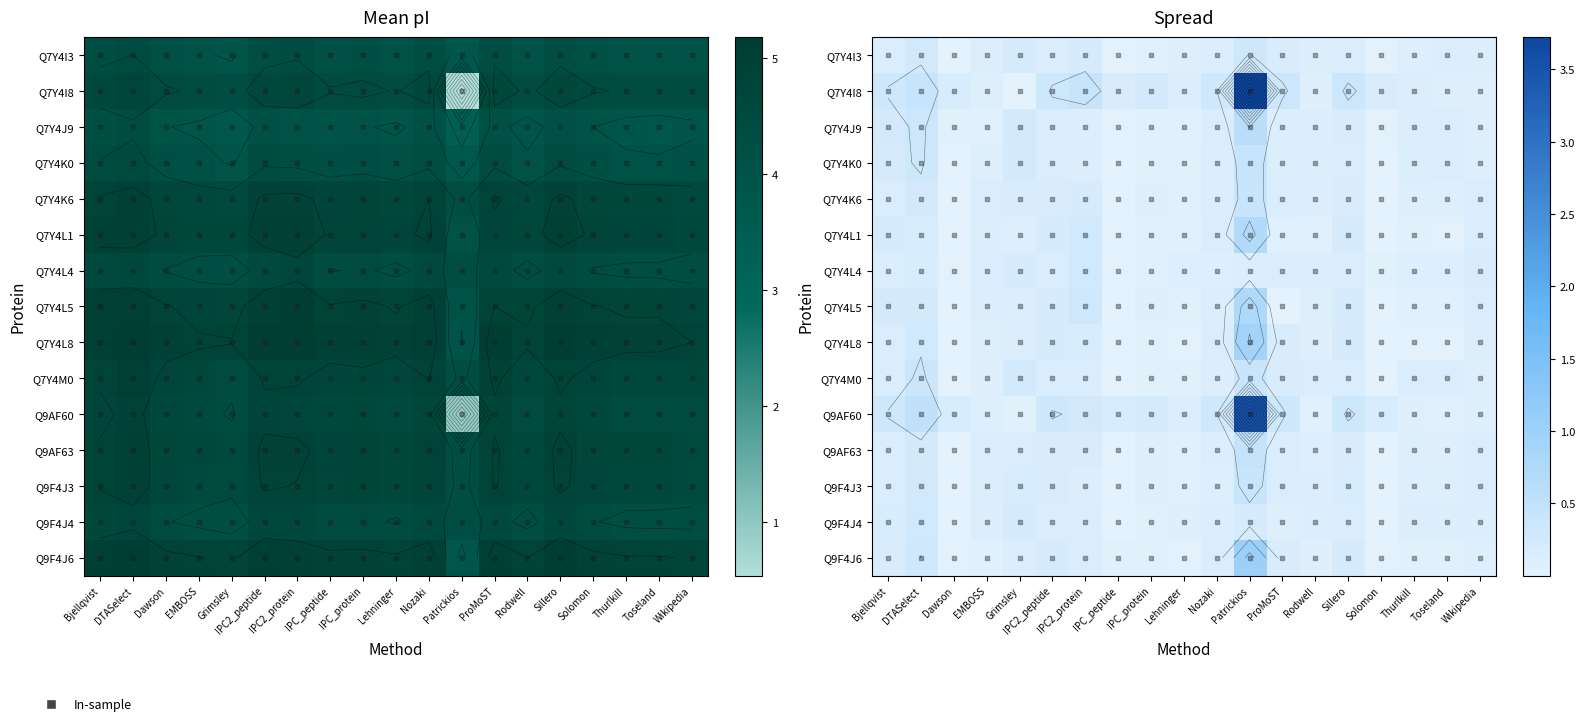

What is the lowest value of the Q9AF60 series?

0.9